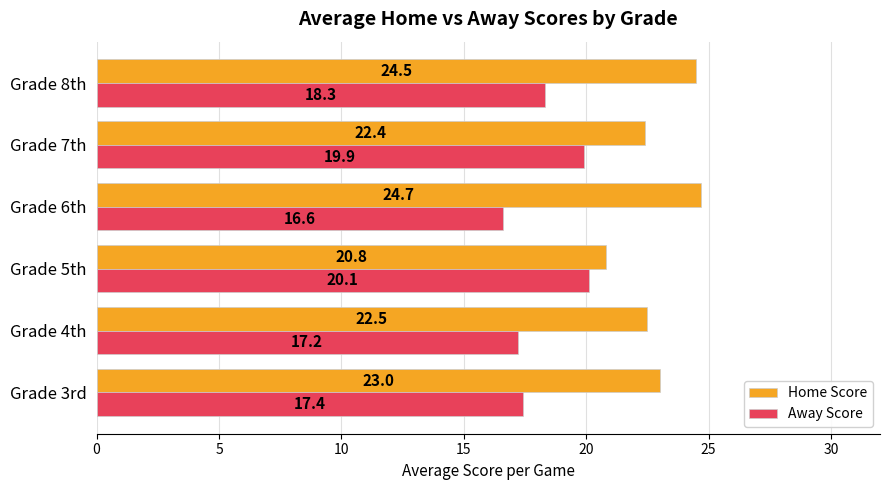

What is the maximum value for Home Score?

24.7